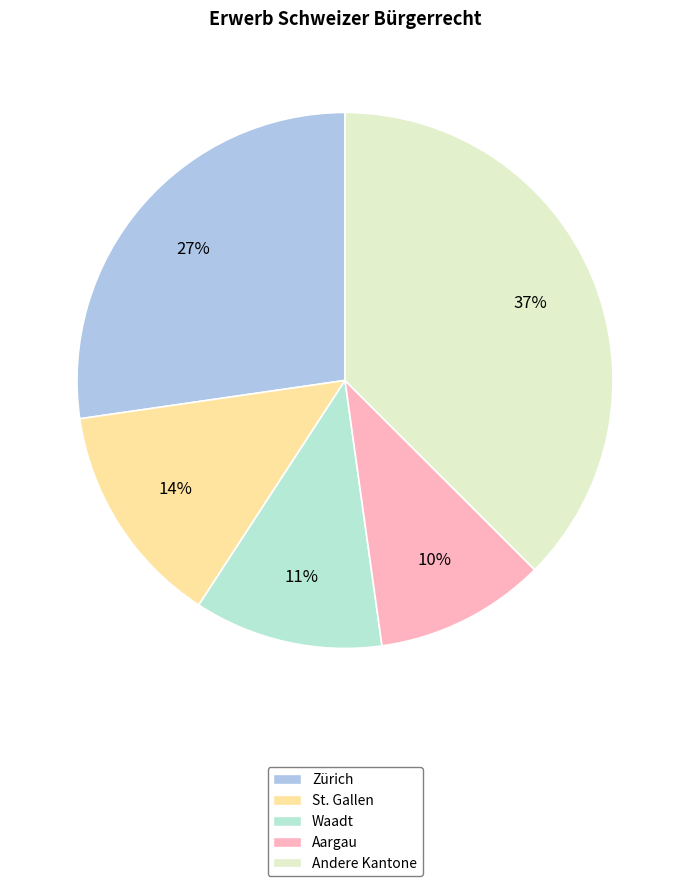

How many segments does this pie chart have?

5